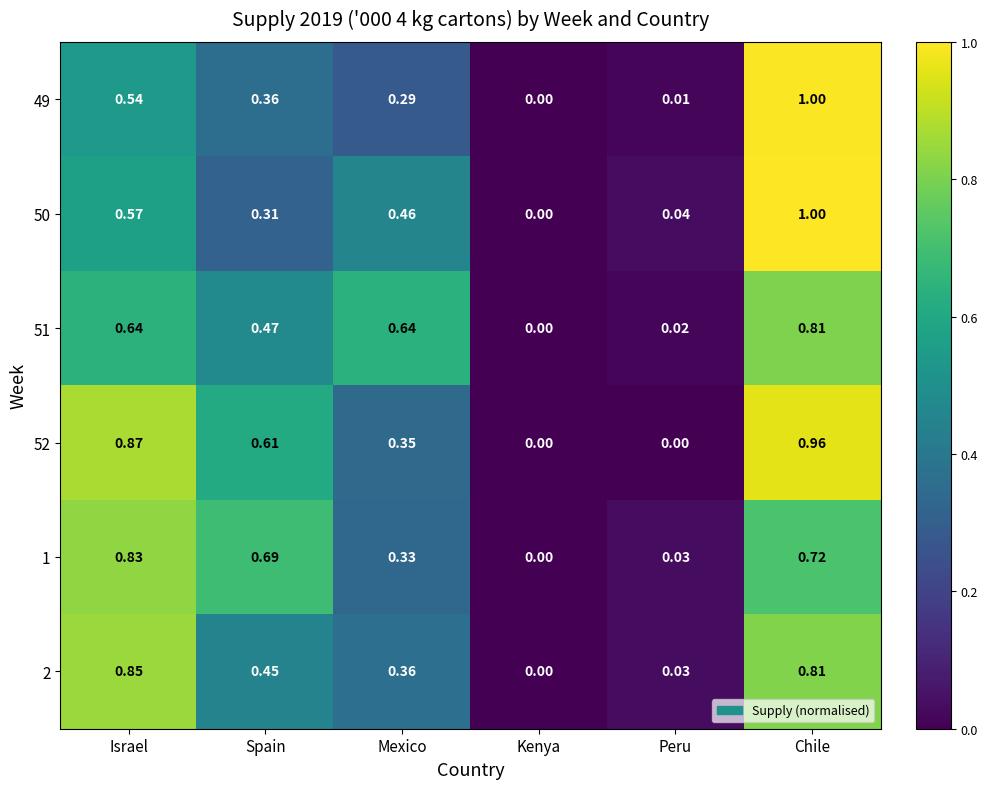

Is the value of 1 at Israel greater than the value of 51 at Israel?

Yes